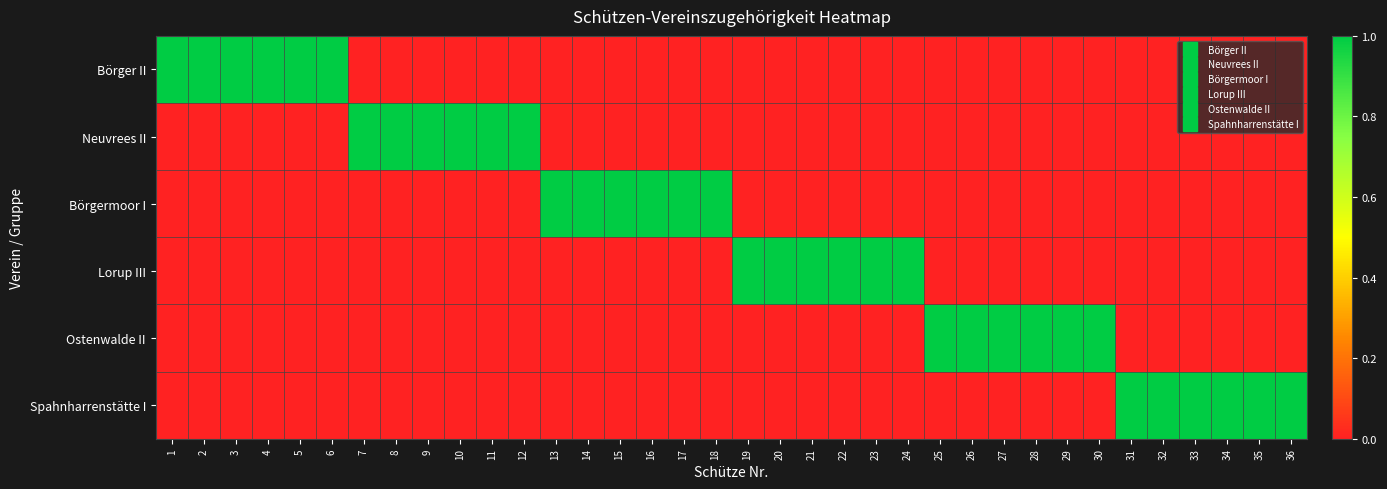

Between 4 and 30, which is larger?

4